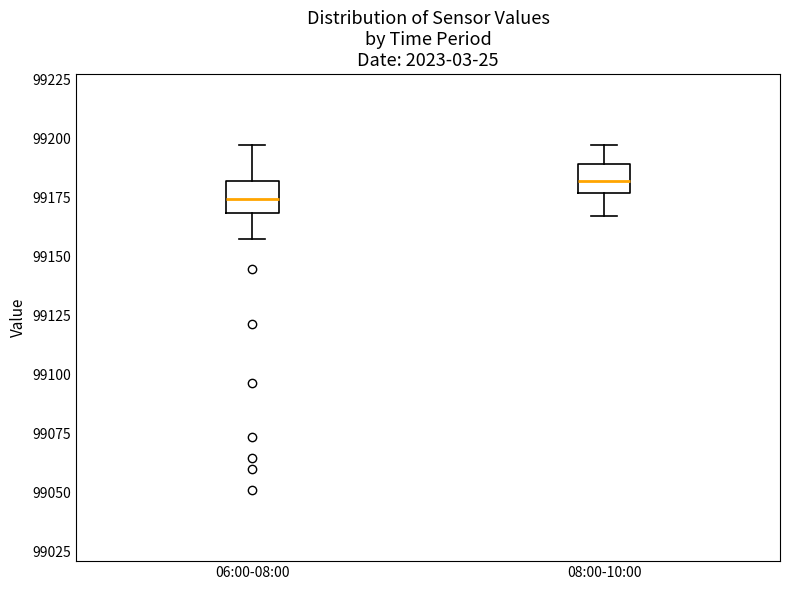

Where is the upper edge of the box for 06:00-08:00 on the y-axis? The values are not printed on the chart, so give them approximately, as read against the axis.

99180